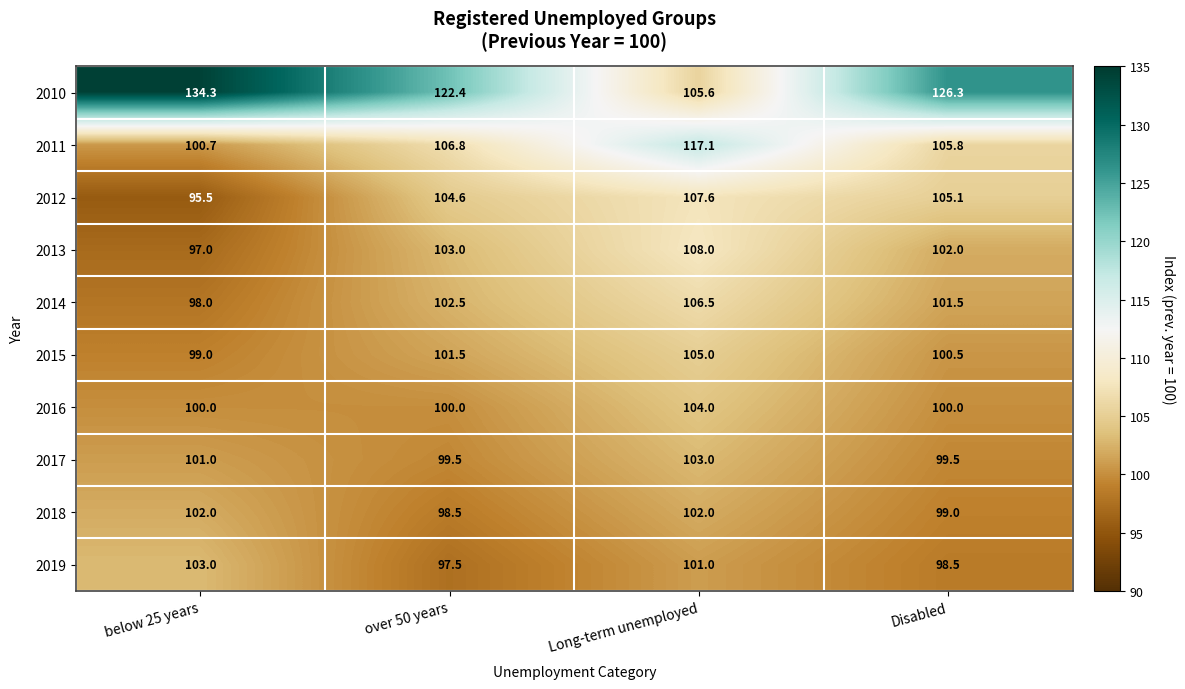

What is the average value of the 2012 series?

103.2